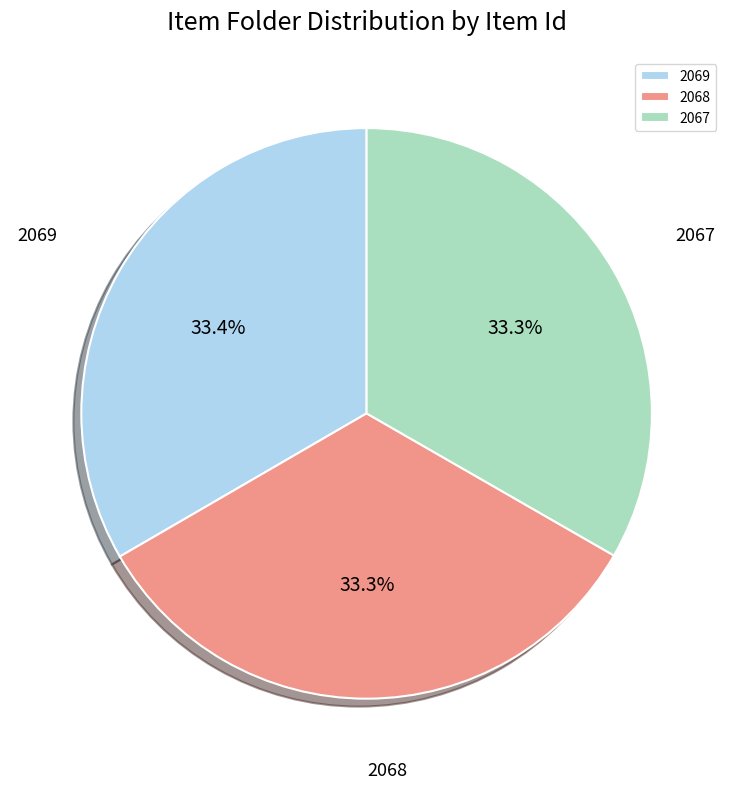

Is 2067 the majority of the pie?

No